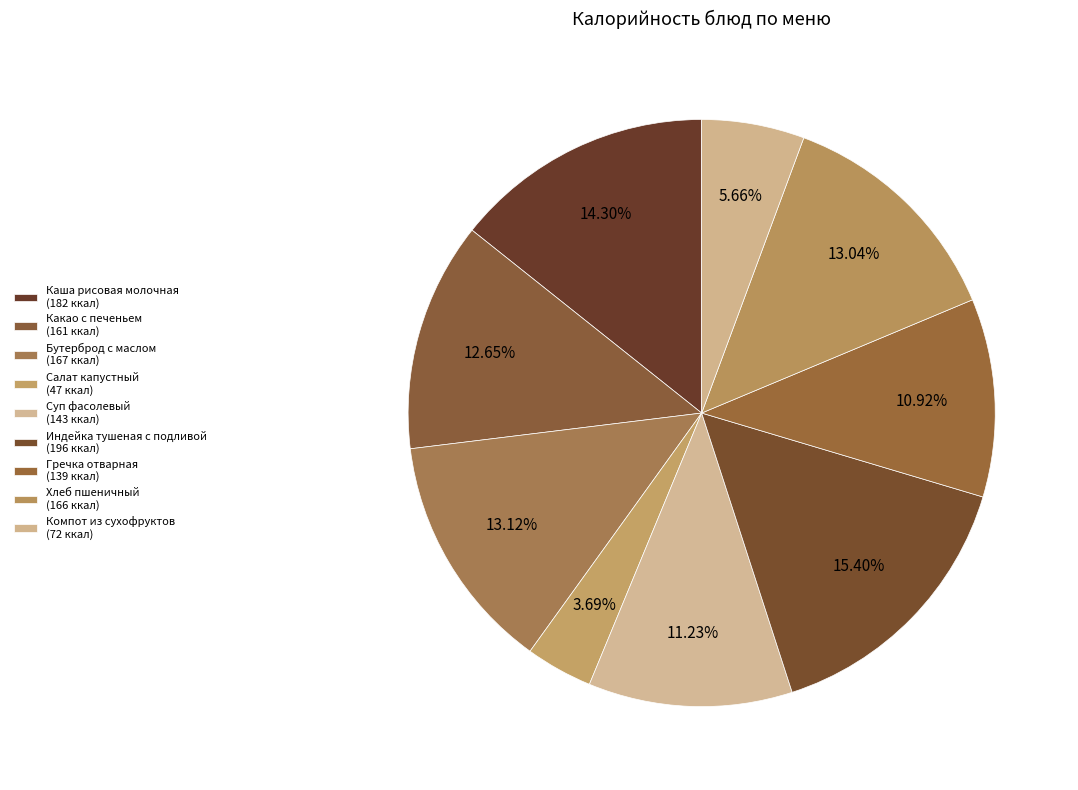

Is it true that Гречка отварная is 1% of the pie?

False